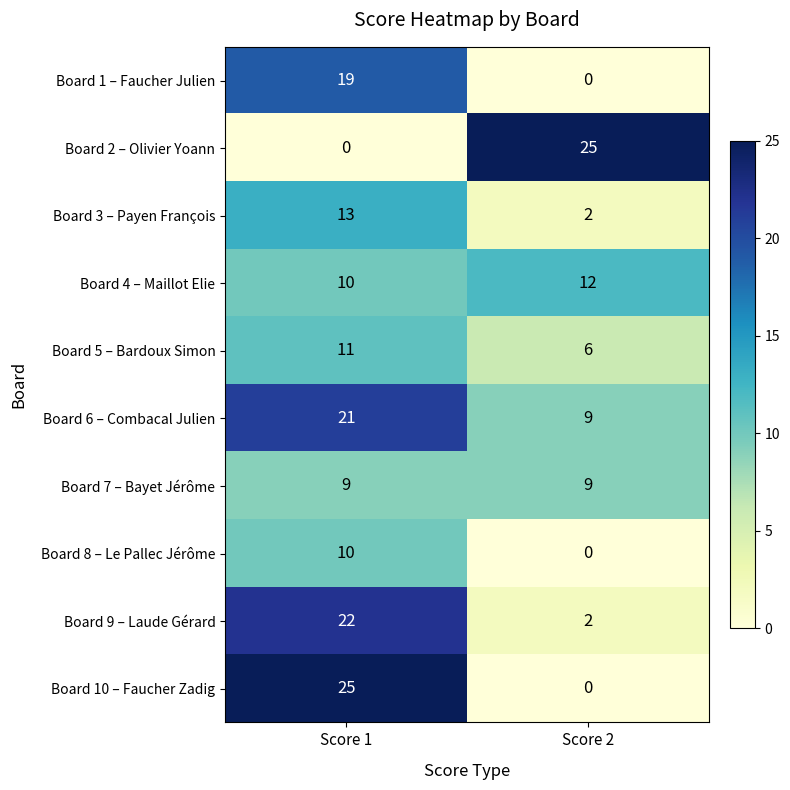

At which label is Board 4 – Maillot Elie closest to 11?

Score 1